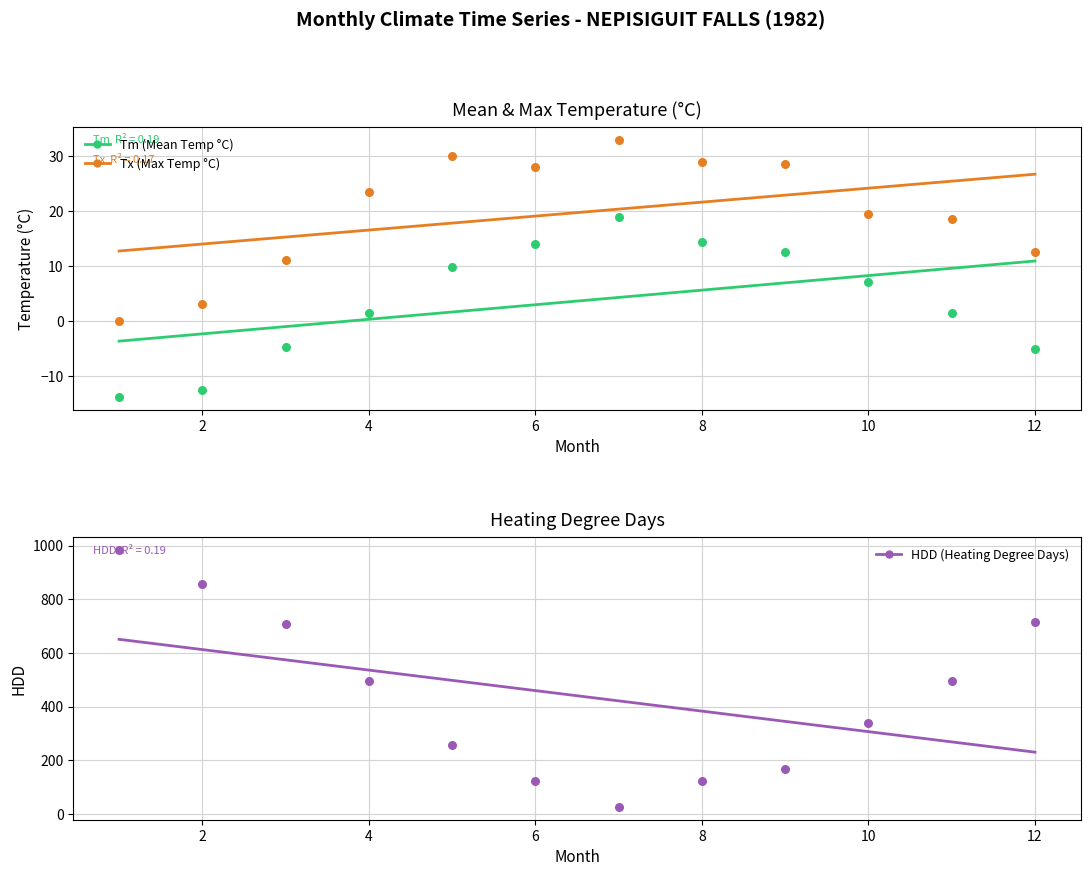

Which series reaches the maximum Y coordinate?

HDD